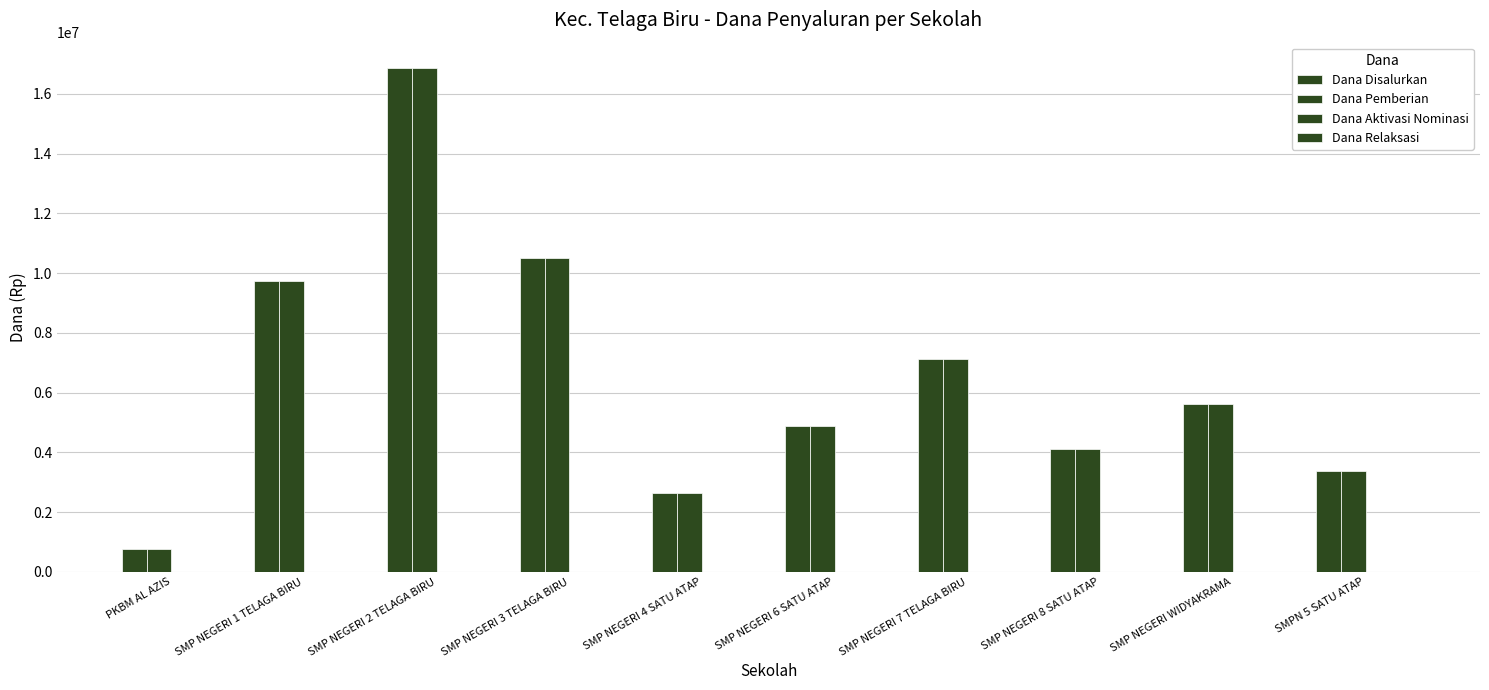

Are the bars horizontal?

No